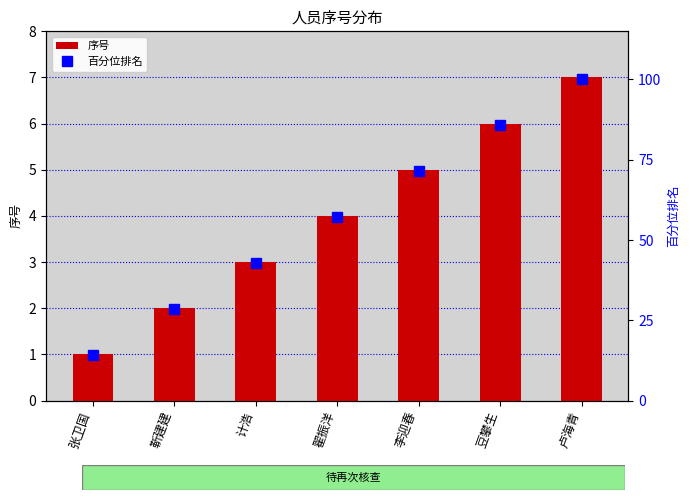

True or false: 序号 has a value of 2 at 靳建建.

True